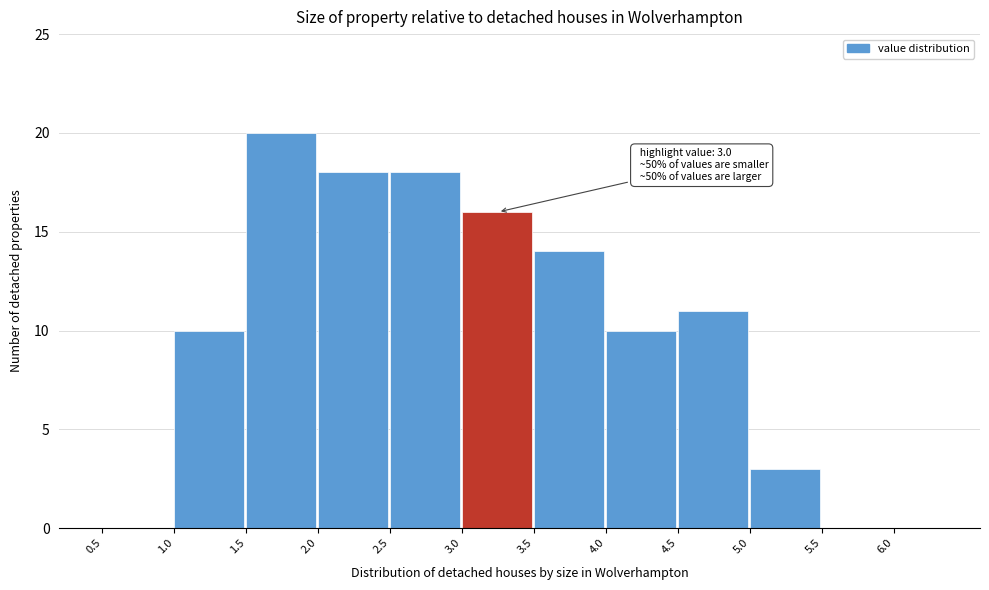

Which range on the x-axis has the tallest bar?

1.5 to 2.0